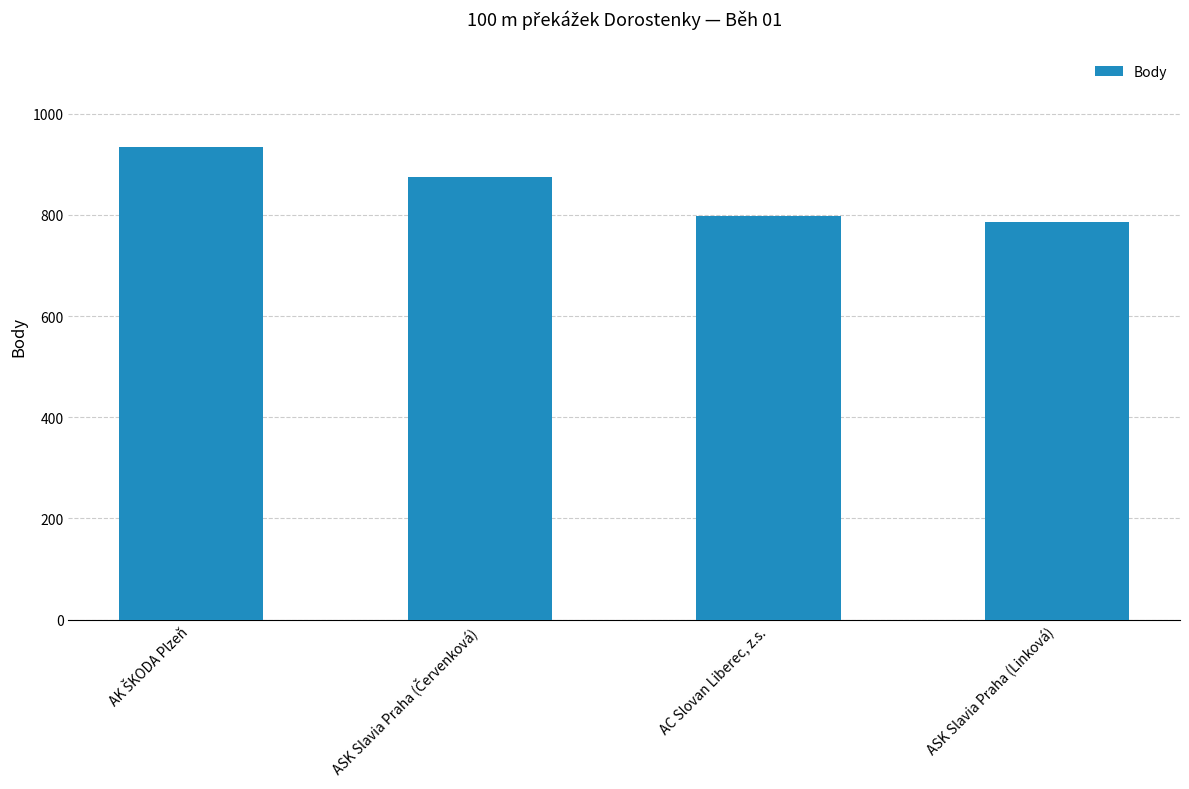

Count the number of data series in this chart.

1